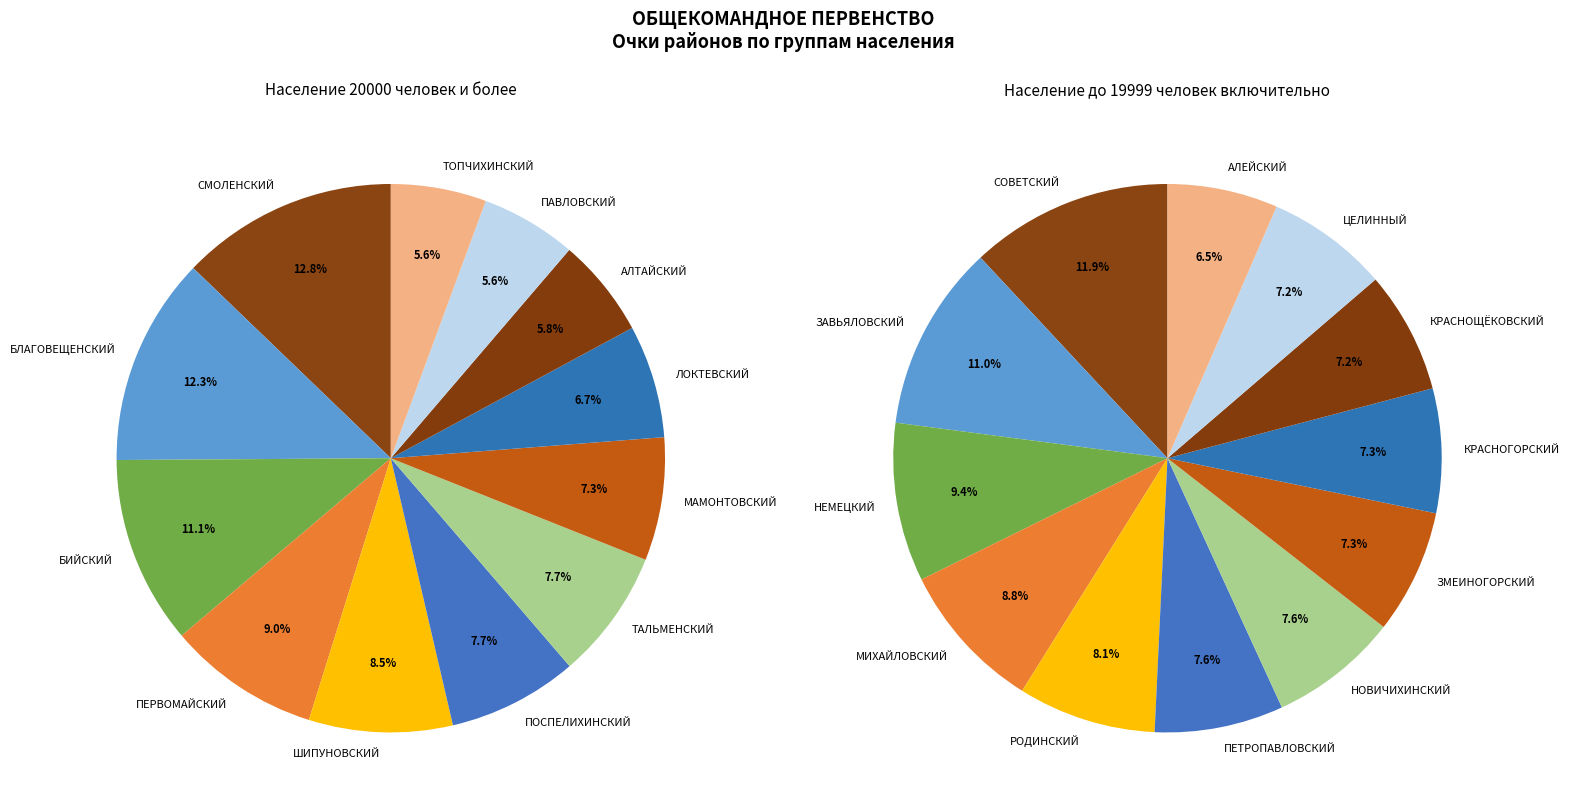

To the nearest percent, what is the average slice percentage?

8%